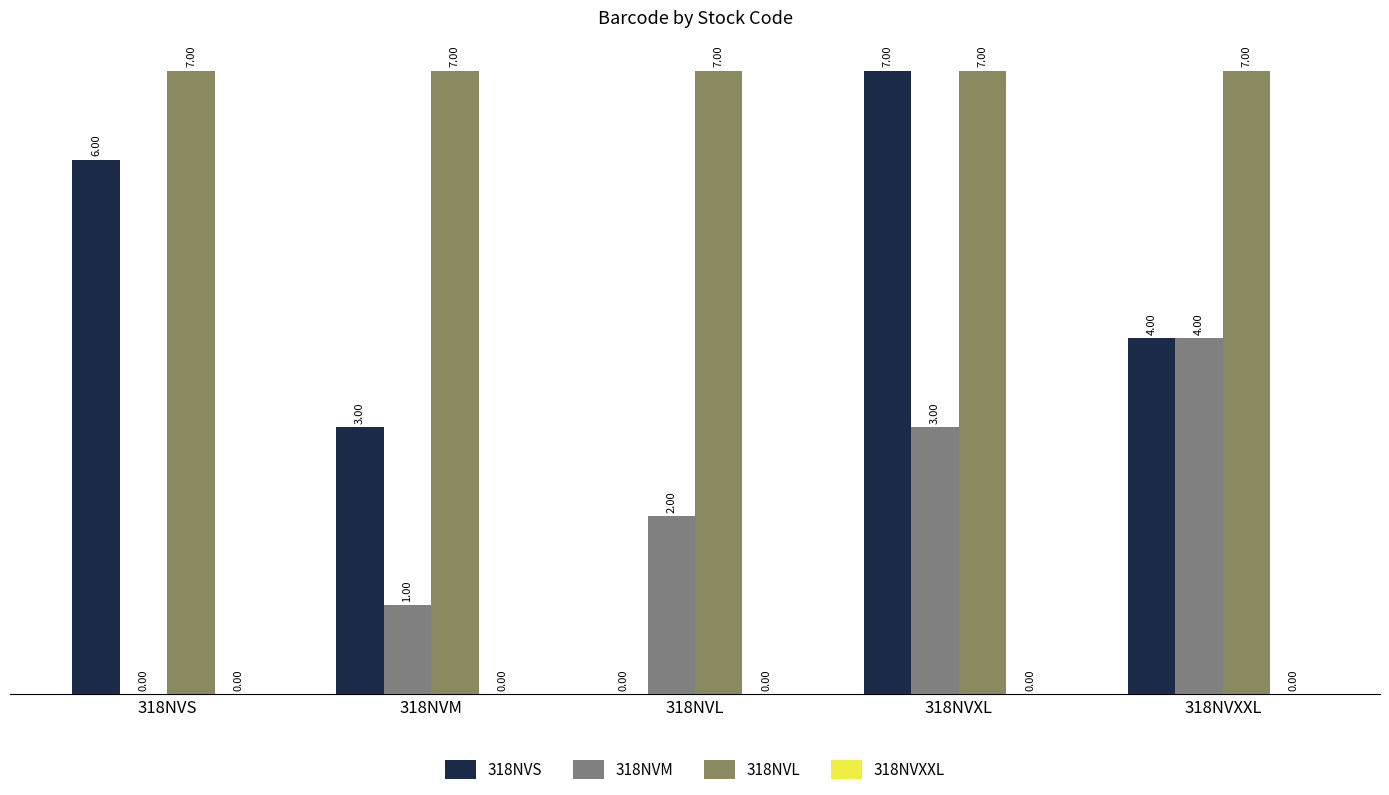

At which label is 318NVS closest to 3?

318NVM